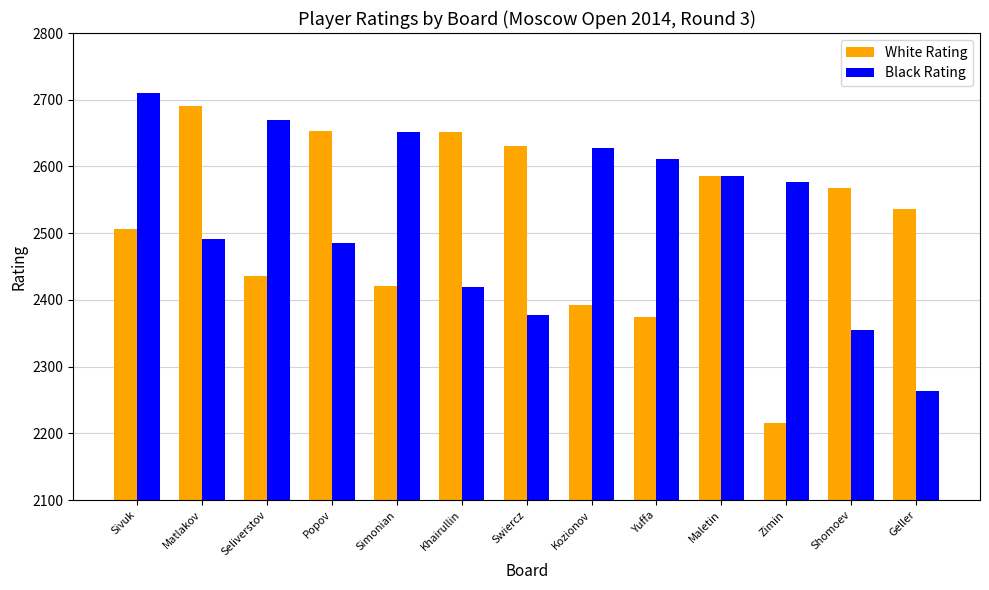

What is the sum of all White Rating values?

32661